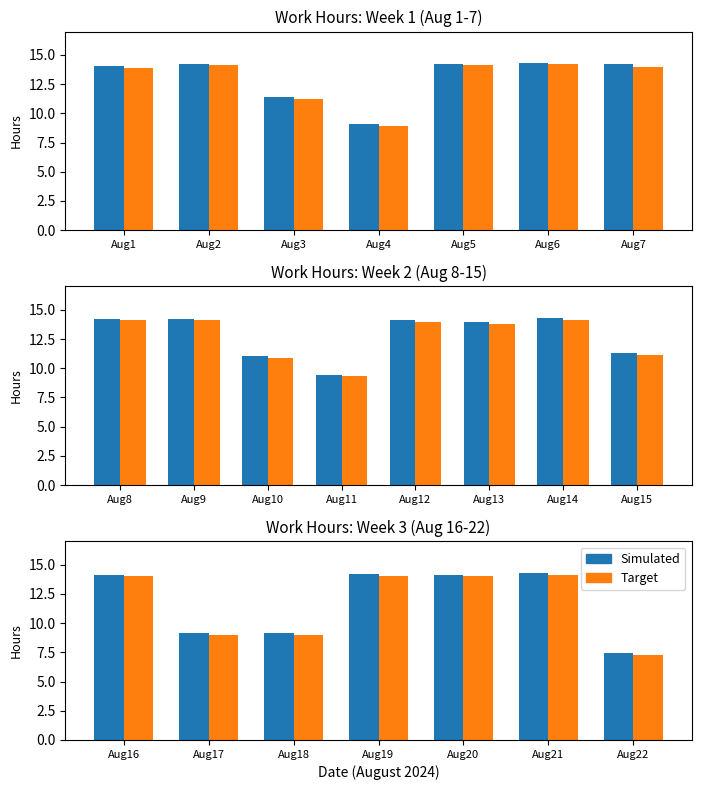

What is the greatest value displayed?

14.2